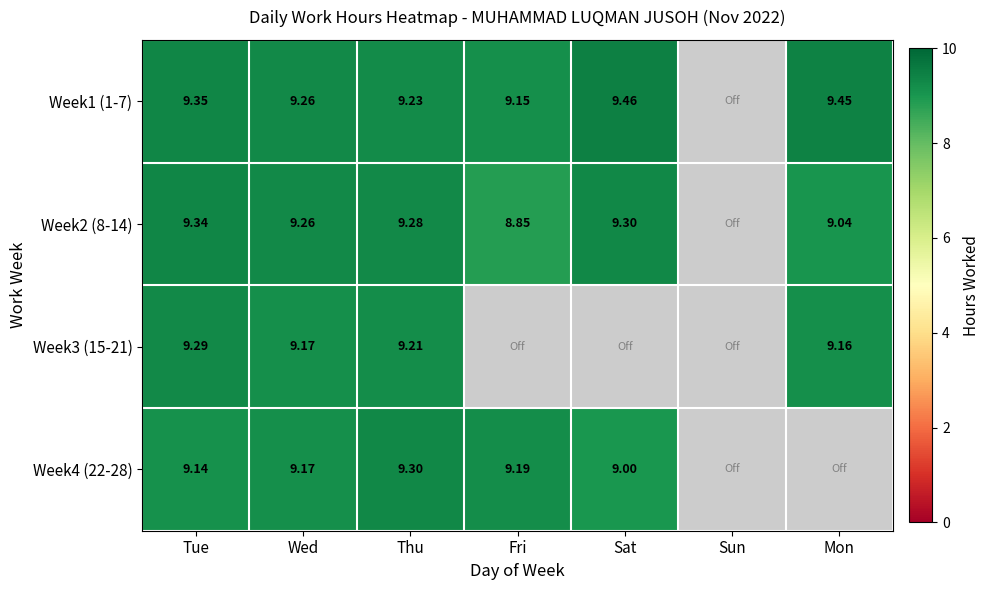

Is the value of Week1 (1-7) at Sat greater than the value of Week4 (22-28) at Tue?

Yes